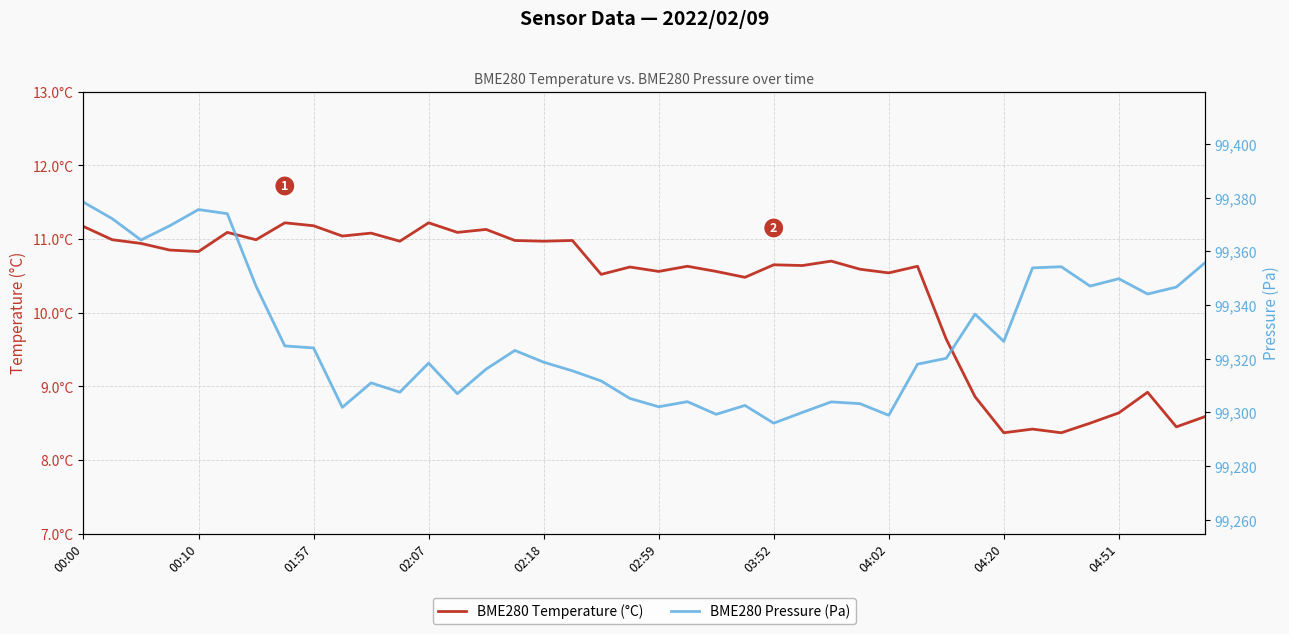

How many lines are shown in the chart?

2